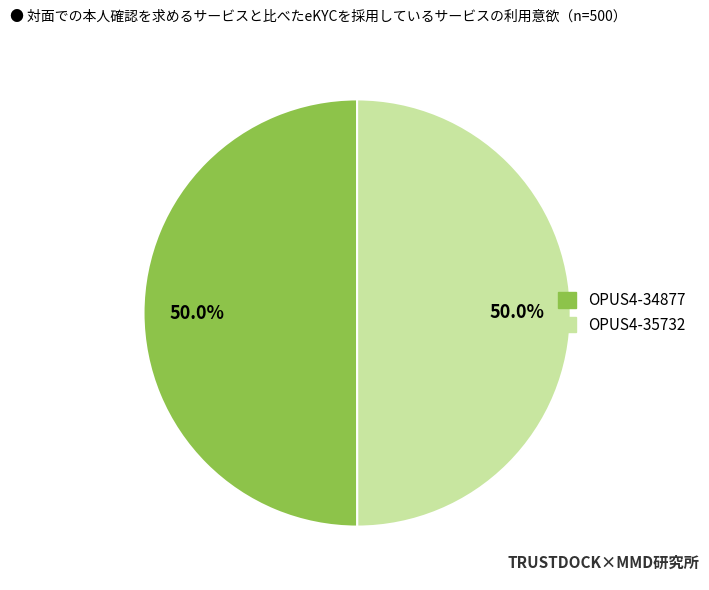

What is the ratio of the value at OPUS4-35732 to the value at OPUS4-34877?

1.0